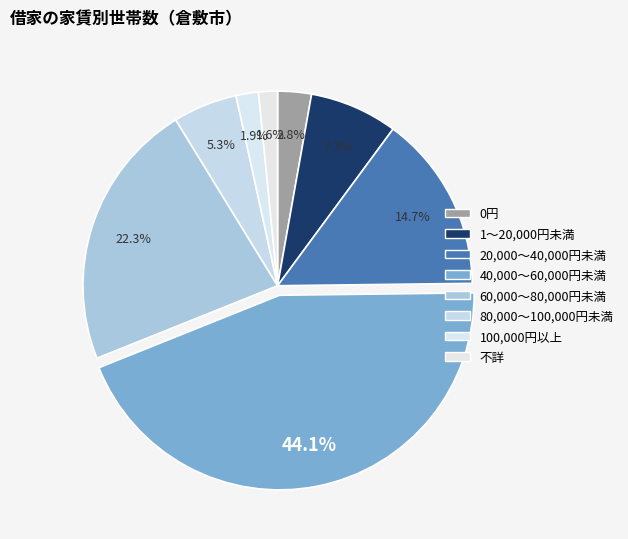

How many segments does this pie chart have?

8